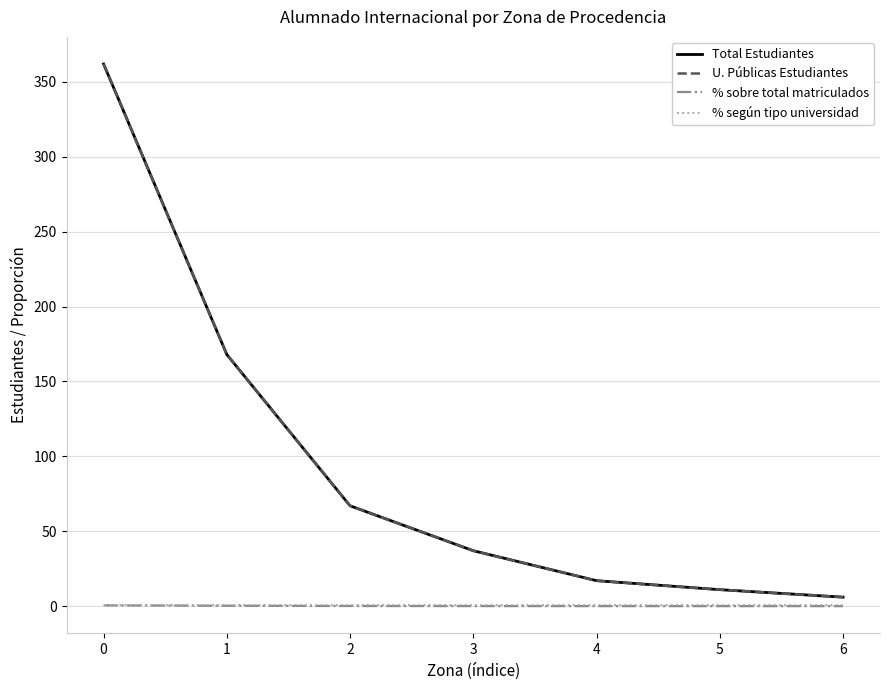

The % sobre total matriculados series shows 0.0 at 2. True or false?

False